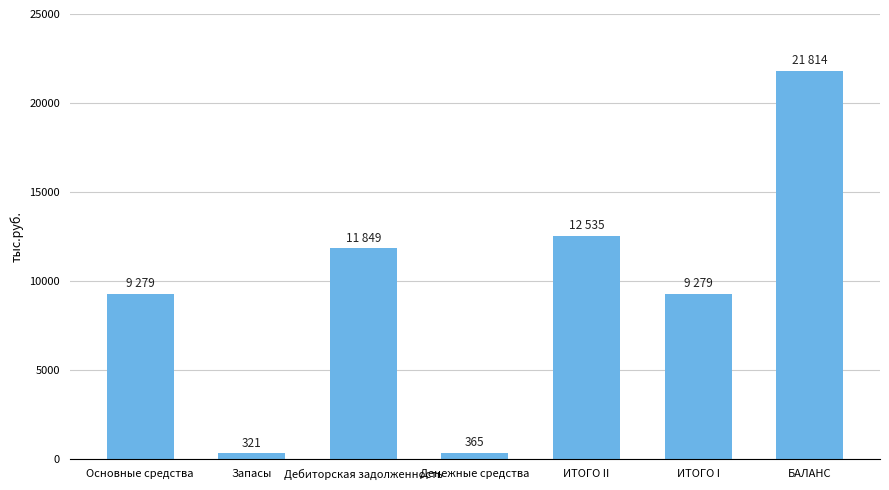

What is the difference between the maximum and second lowest values?

21449